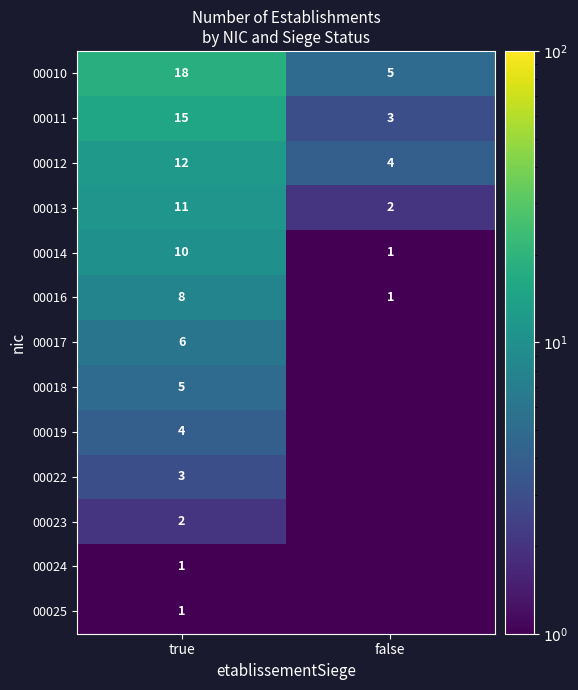

Between true and false, which is larger?

true